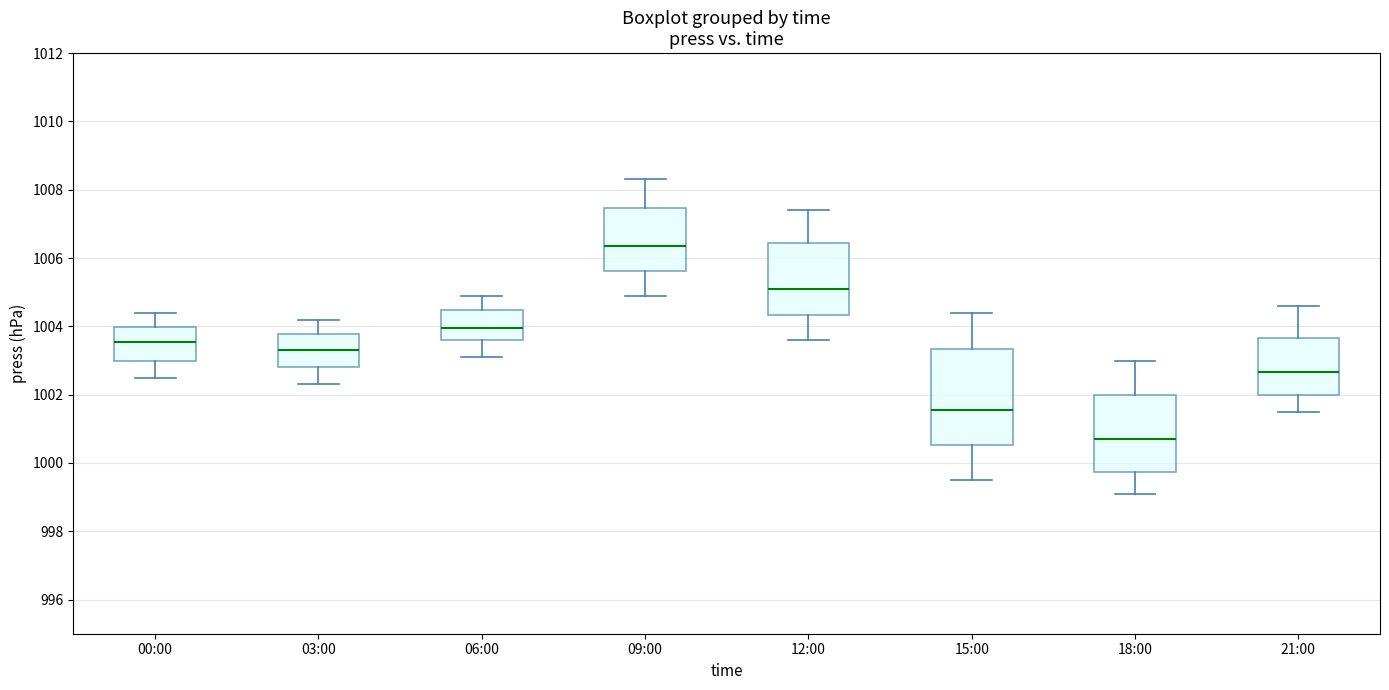

Where does the median line of the box for 15:00 sit on the y-axis? The values are not printed on the chart, so give them approximately, as read against the axis.

1001.6